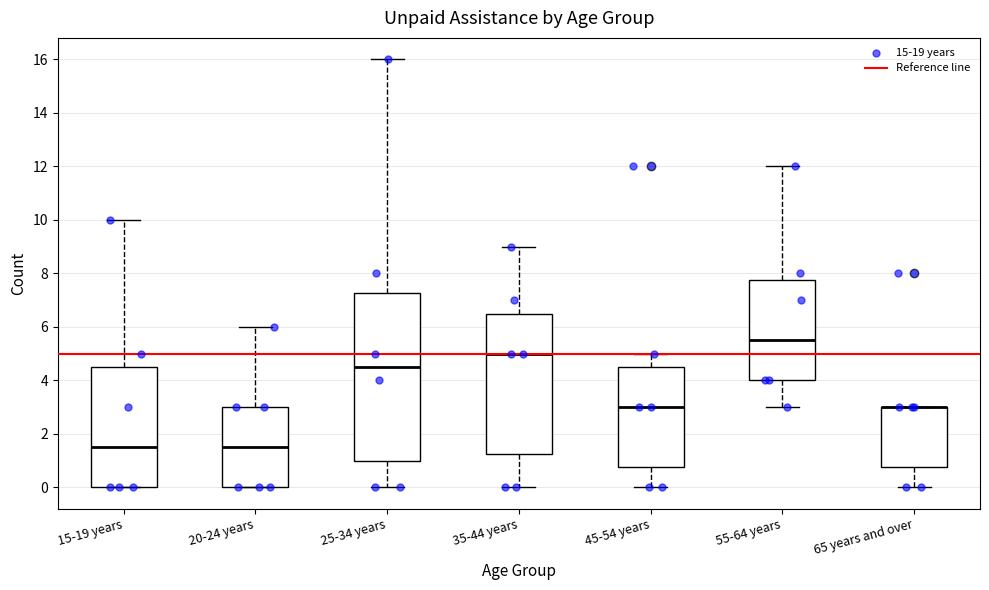

Which box is the tallest, from its lower edge to its upper edge?

25-34 years